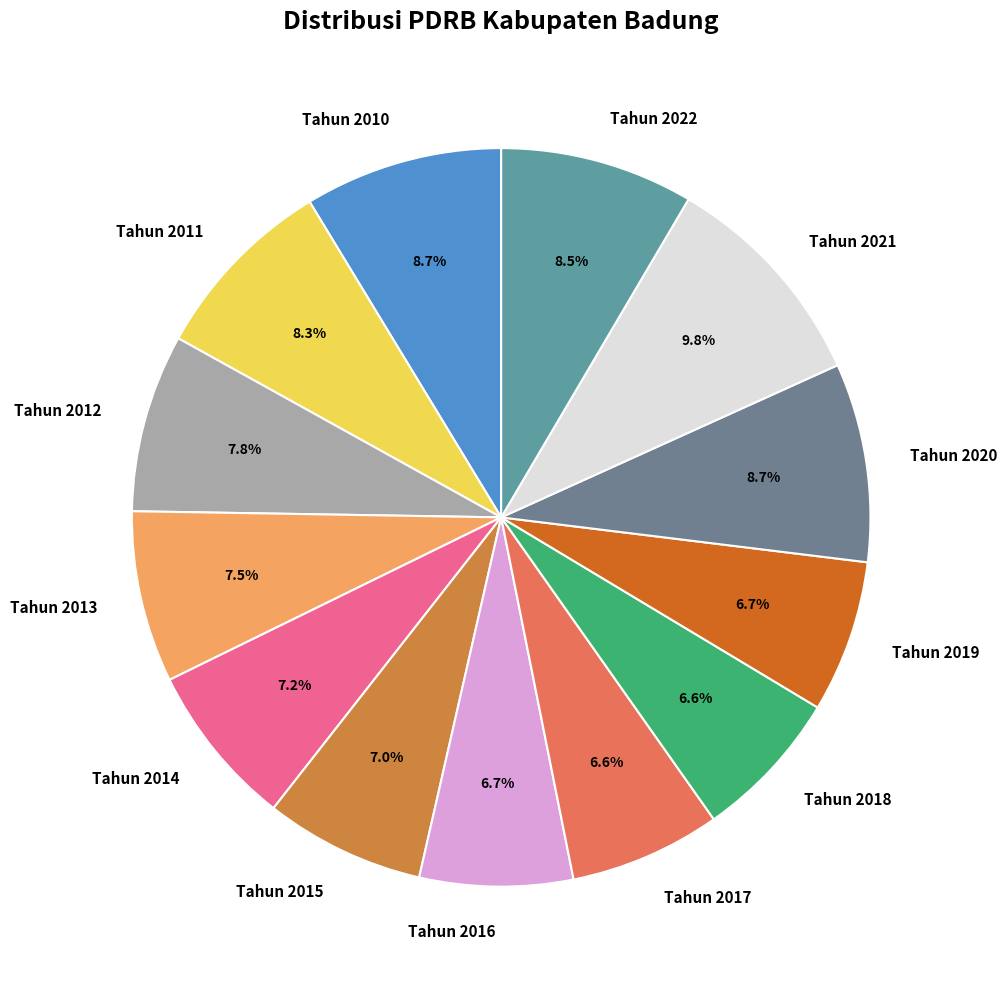

Which slice is the largest?

Tahun 2021